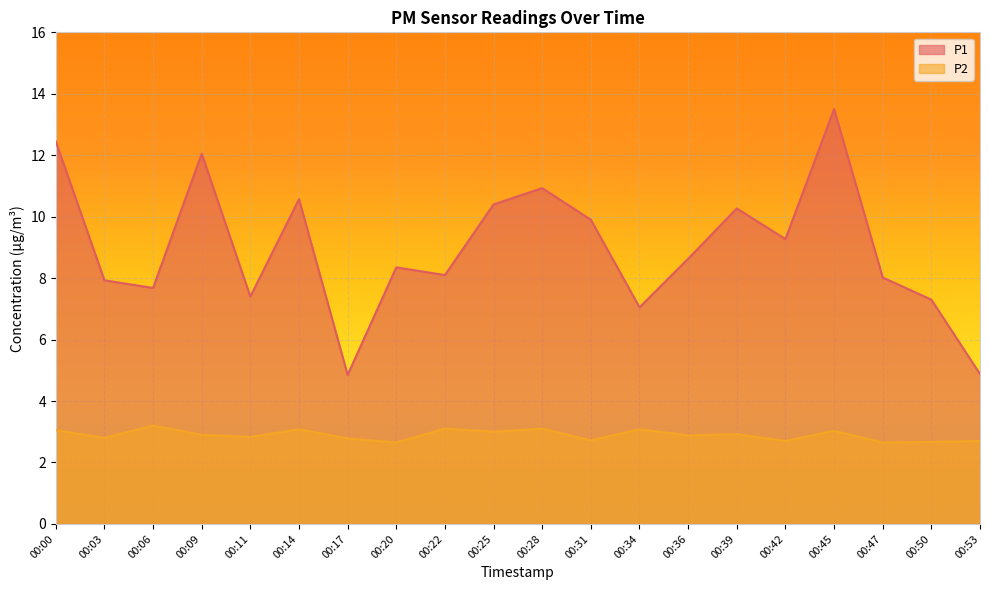

Between 00:34 and 00:42, which series saw the biggest shift?

P1